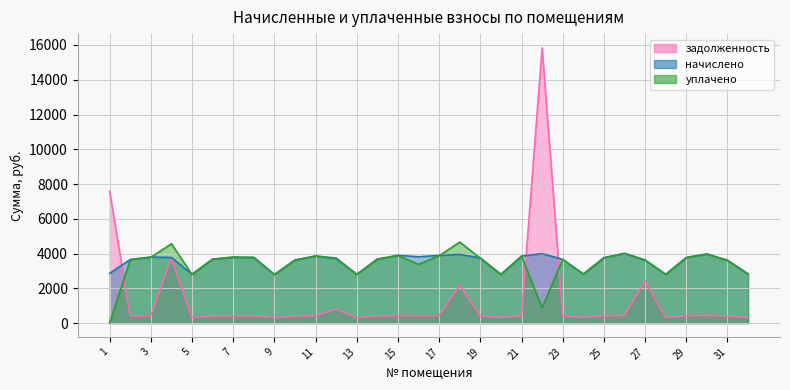

What is the total value across all series at 31?

7617.0